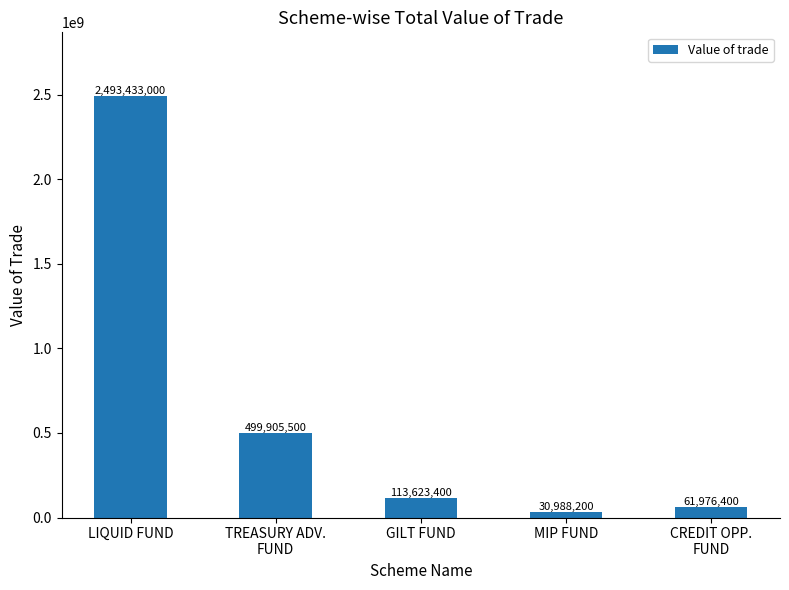

Does the chart contain stacked bars?

No